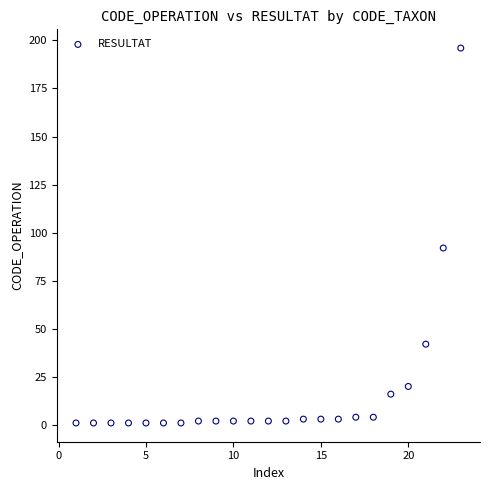

What Y value in the scatter plot is closest to 98?

92